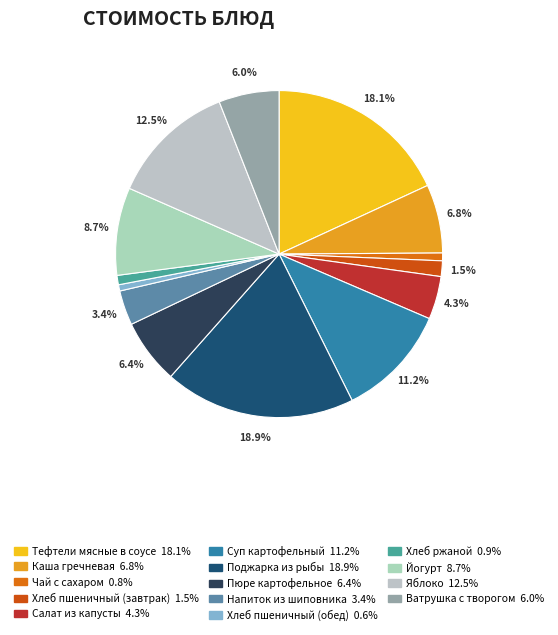

To the nearest percent, what percentage of the pie is Чай с сахаром?

1%